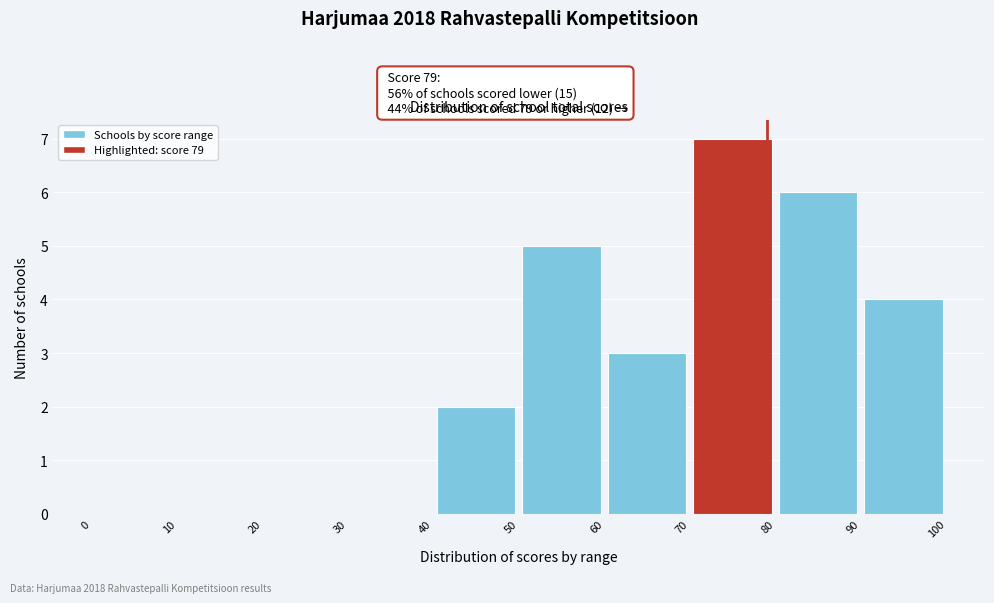

Over which range of the x-axis is the bar tallest?

70 to 80